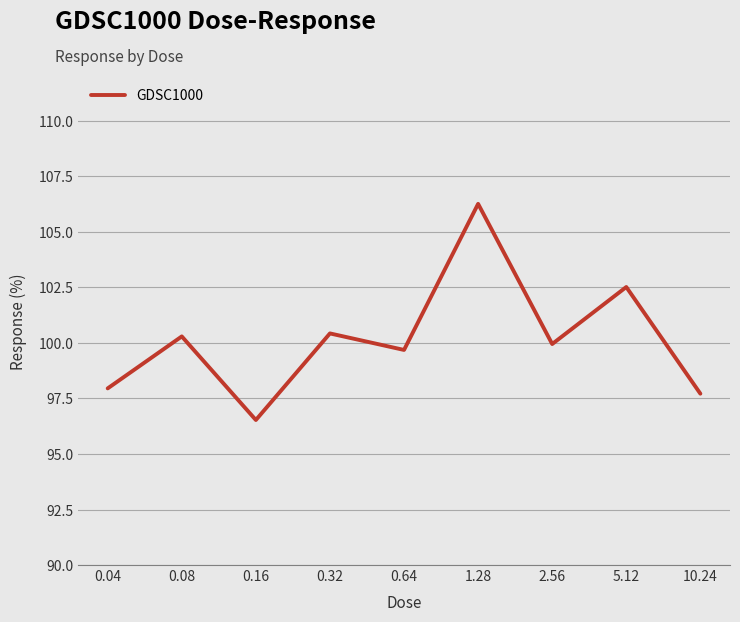

How many lines are shown in the chart?

1